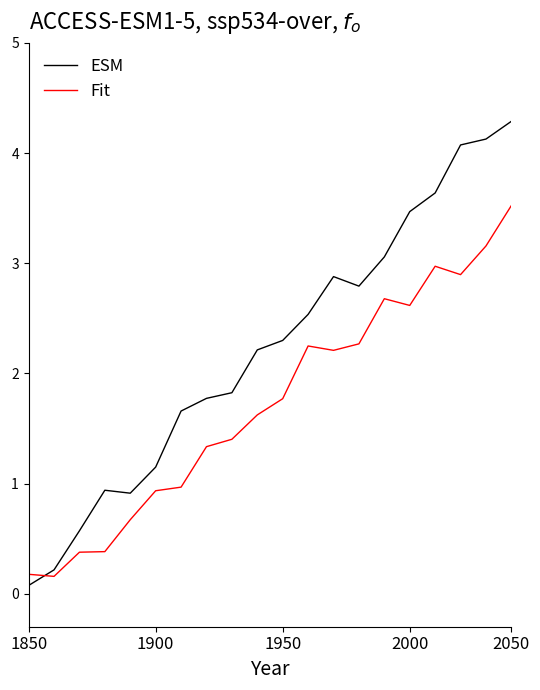

List the series in order of their peak value, lowest first.

Fit, ESM